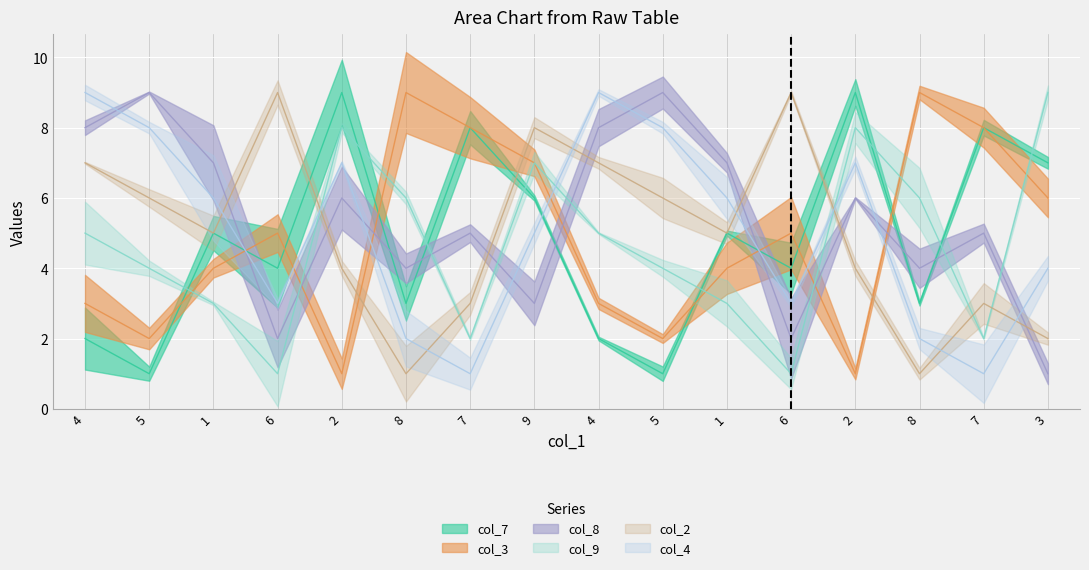

How many categories are shown in the chart?

16